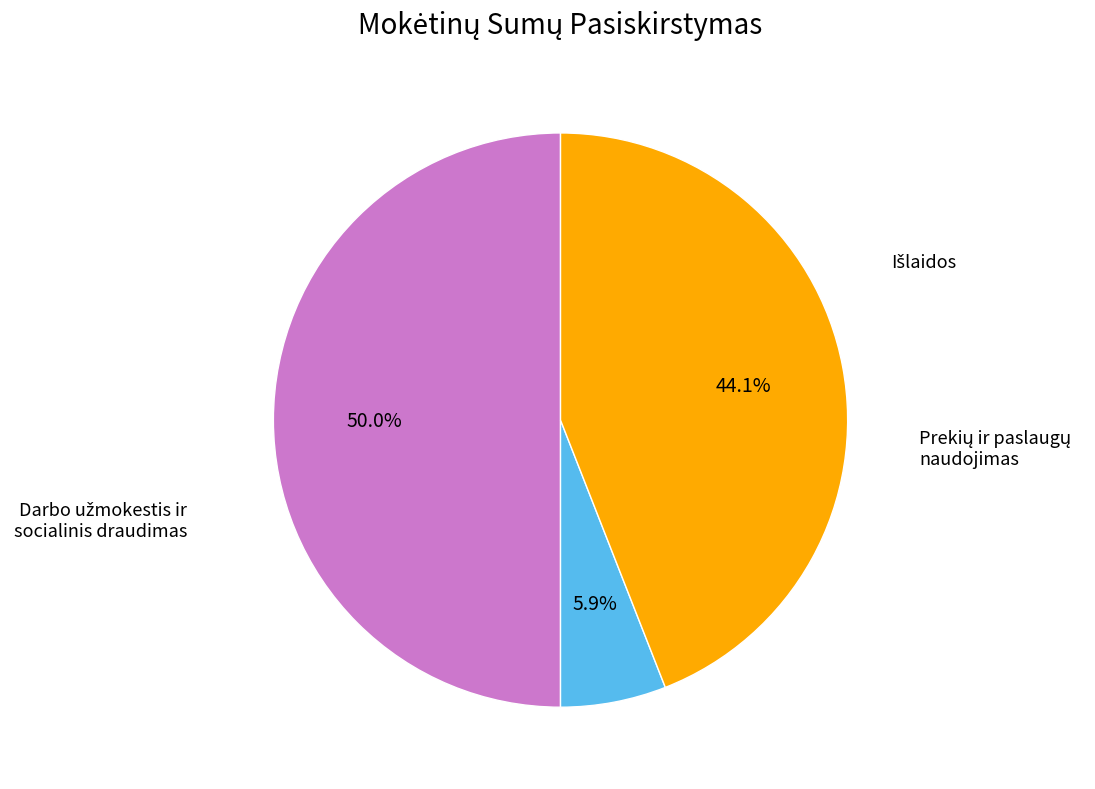

How many segments does this pie chart have?

3